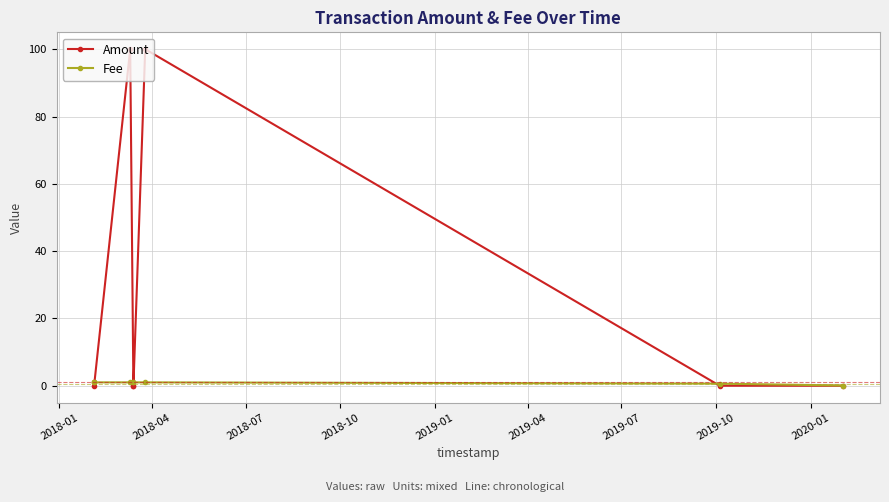

List the series in order of their peak value, highest first.

Amount, Fee